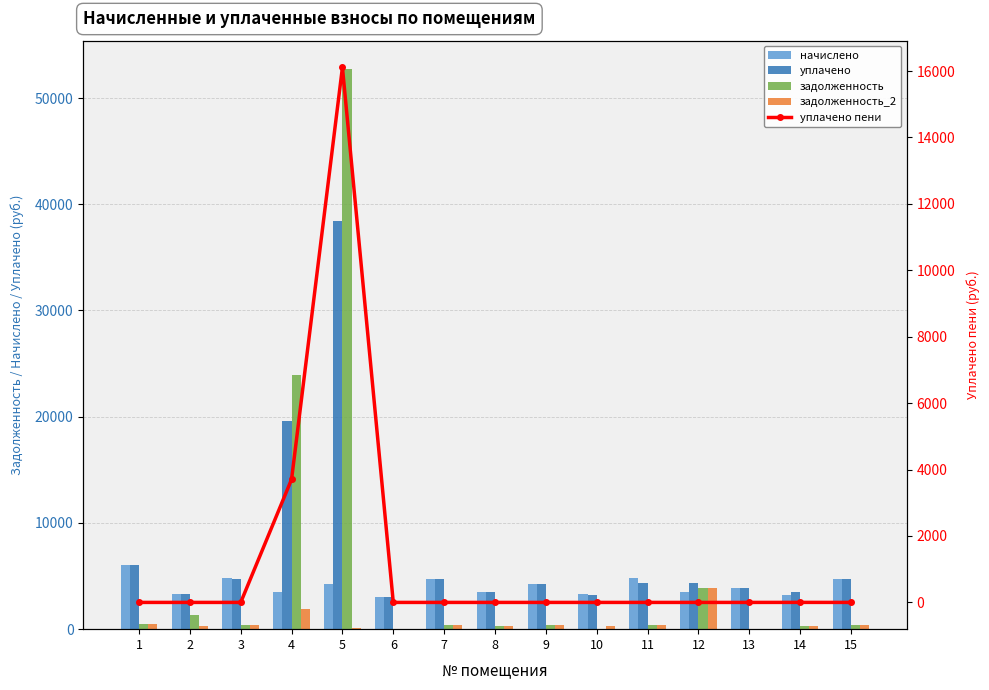

Rank the series by their maximum value, from highest to lowest.

задолженность, уплачено, уплачено пени, начислено, задолженность_2